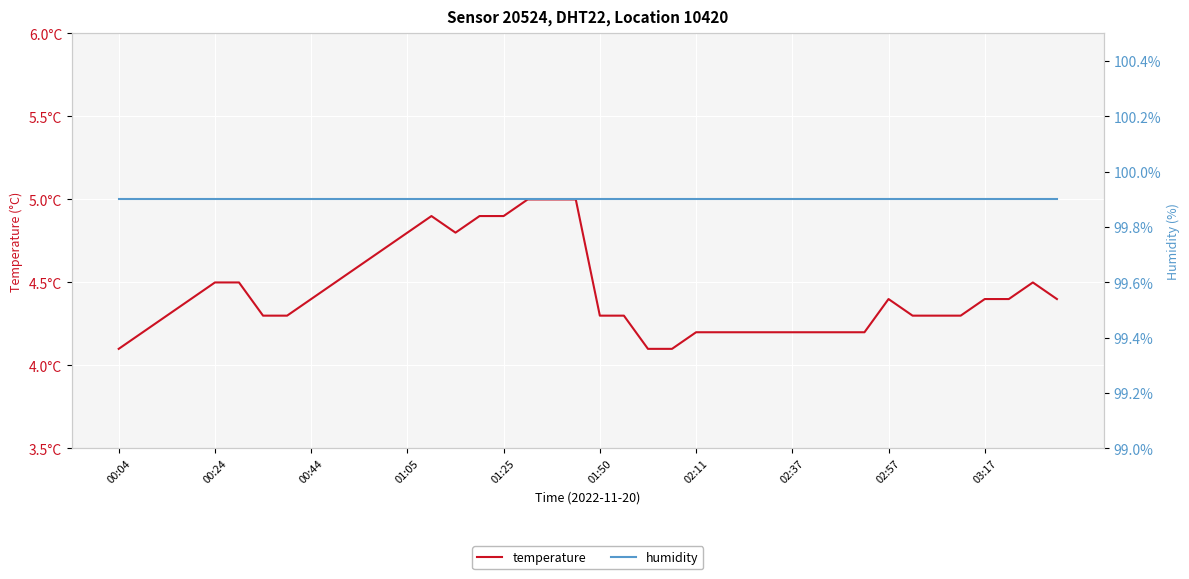

Which label corresponds to the largest value in the chart?

00:04